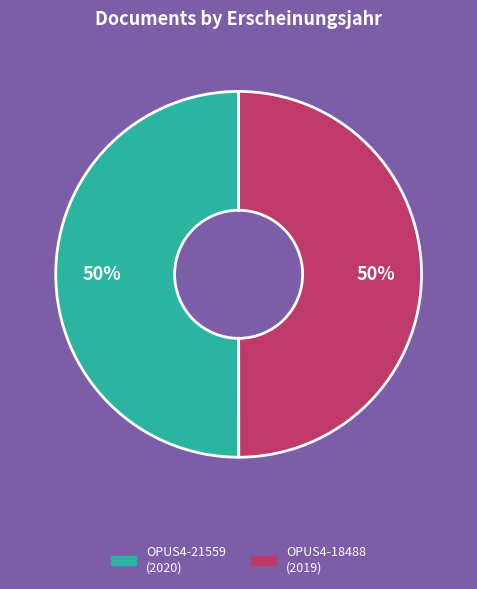

Approximately how many times larger is the value at OPUS4-18488 compared to OPUS4-21559?

1.0